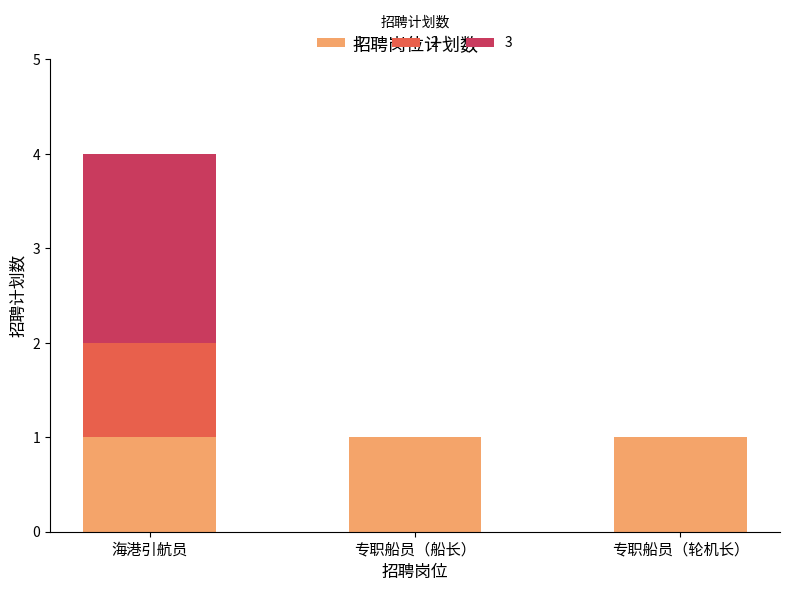

Is it true that 1 equals 0 at 专职船员（轮机长）?

False